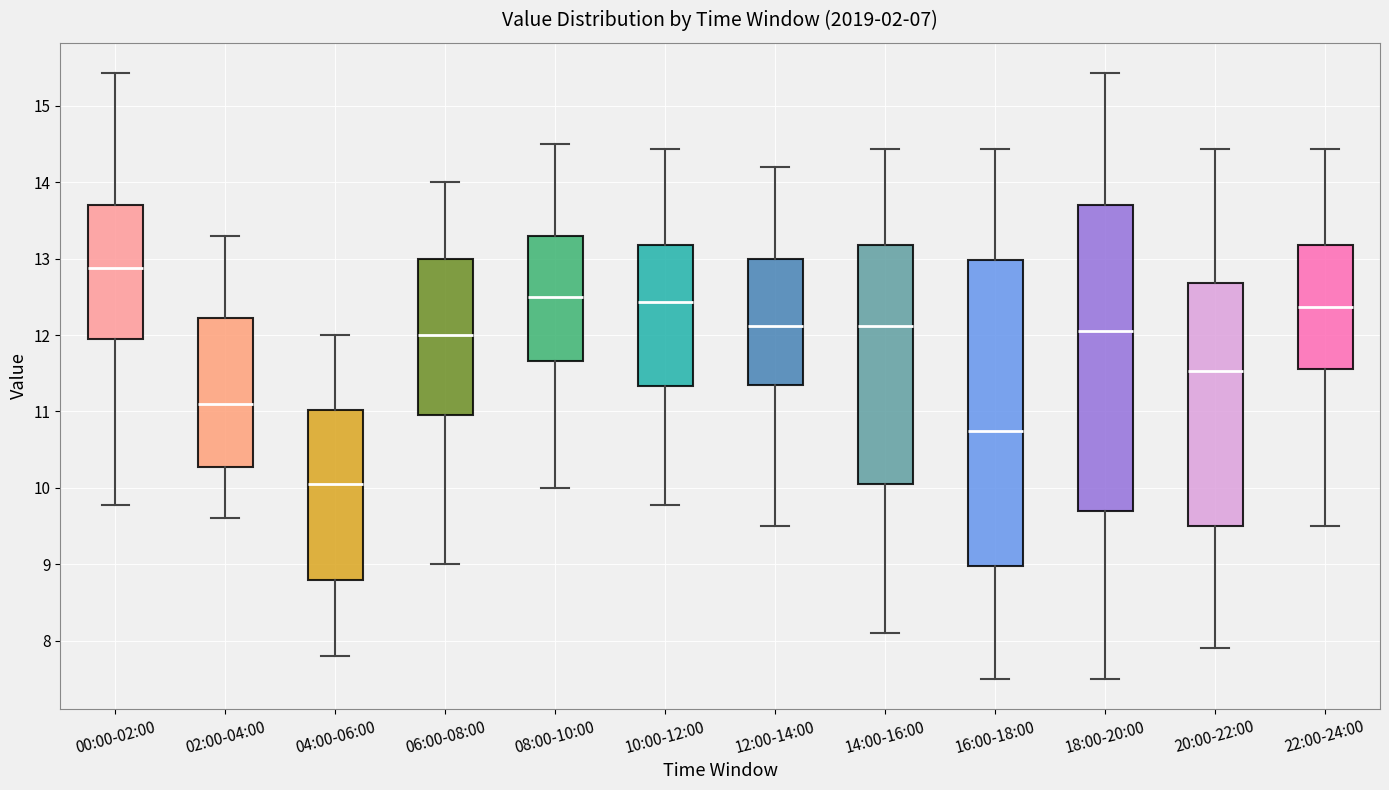

Reading left to right, transcribe this box plot: for each box, give where its median line is, the range the box spans, and where its two whiskers end, as read against the y-axis. The values are not printed on the chart, so give them approximately, as read against the axis.

00:00-02:00: median 12.9, box 11.9 to 13.7, whiskers 9.8 to 15.4
02:00-04:00: median 11.1, box 10.3 to 12.2, whiskers 9.6 to 13.3
04:00-06:00: median 10.1, box 8.8 to 11.0, whiskers 7.8 to 12.0
06:00-08:00: median 12.0, box 11.0 to 13.0, whiskers 9.0 to 14.0
08:00-10:00: median 12.5, box 11.7 to 13.3, whiskers 10.0 to 14.5
10:00-12:00: median 12.4, box 11.3 to 13.2, whiskers 9.8 to 14.4
12:00-14:00: median 12.1, box 11.4 to 13.0, whiskers 9.5 to 14.2
14:00-16:00: median 12.1, box 10.1 to 13.2, whiskers 8.1 to 14.4
16:00-18:00: median 10.8, box 9.0 to 13.0, whiskers 7.5 to 14.4
18:00-20:00: median 12.1, box 9.7 to 13.7, whiskers 7.5 to 15.4
20:00-22:00: median 11.5, box 9.5 to 12.7, whiskers 7.9 to 14.4
22:00-24:00: median 12.4, box 11.6 to 13.2, whiskers 9.5 to 14.4